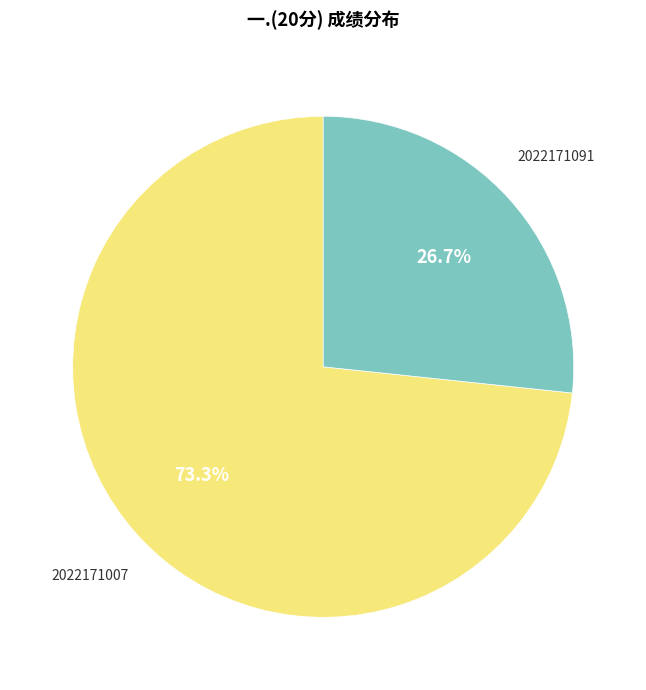

Is there a majority slice in this chart?

Yes